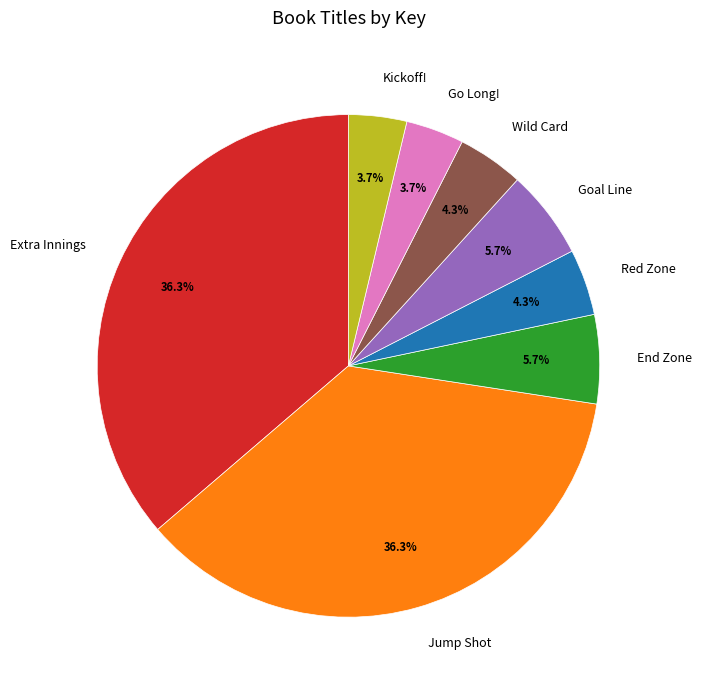

True or false: Extra Innings accounts for 23% of the total.

False